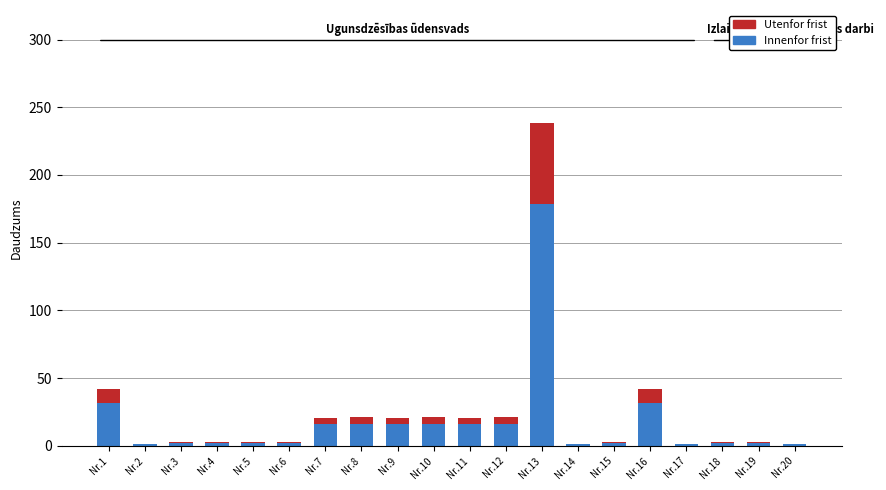

What is the maximum value for Innenfor frist?

178.4